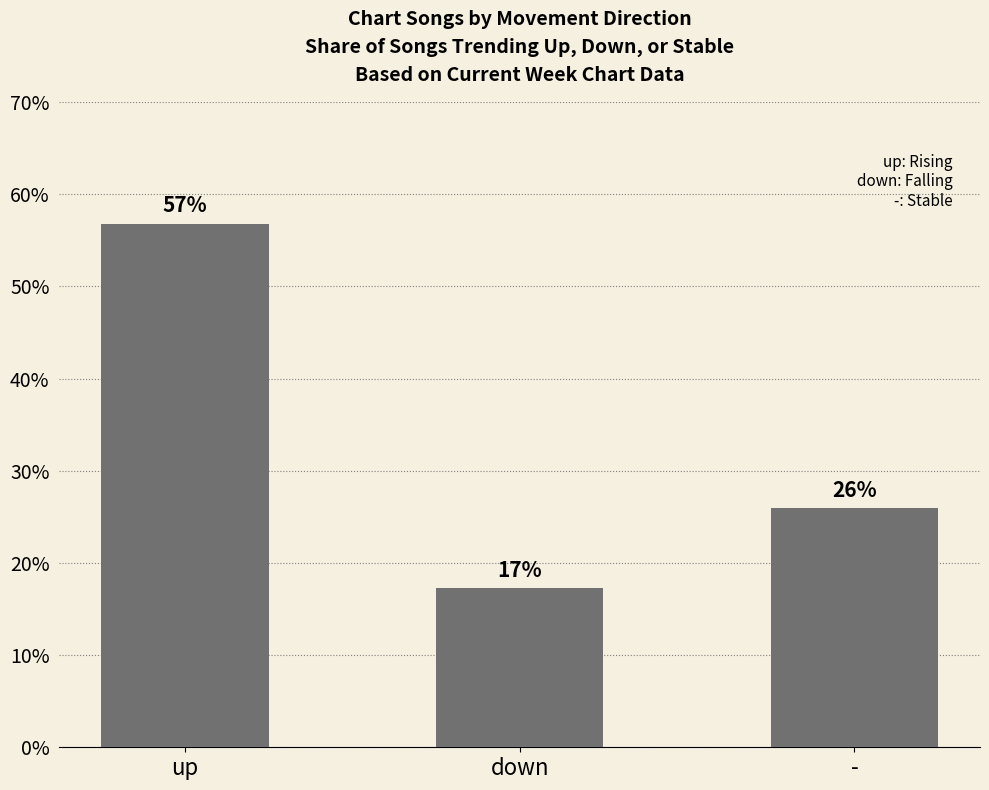

List the labels in order of value, largest first.

up, -, down